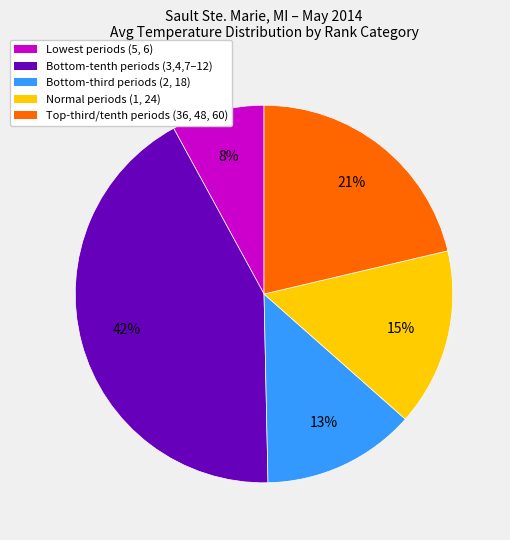

True or false: Normal periods (1, 24) accounts for 15% of the total.

True